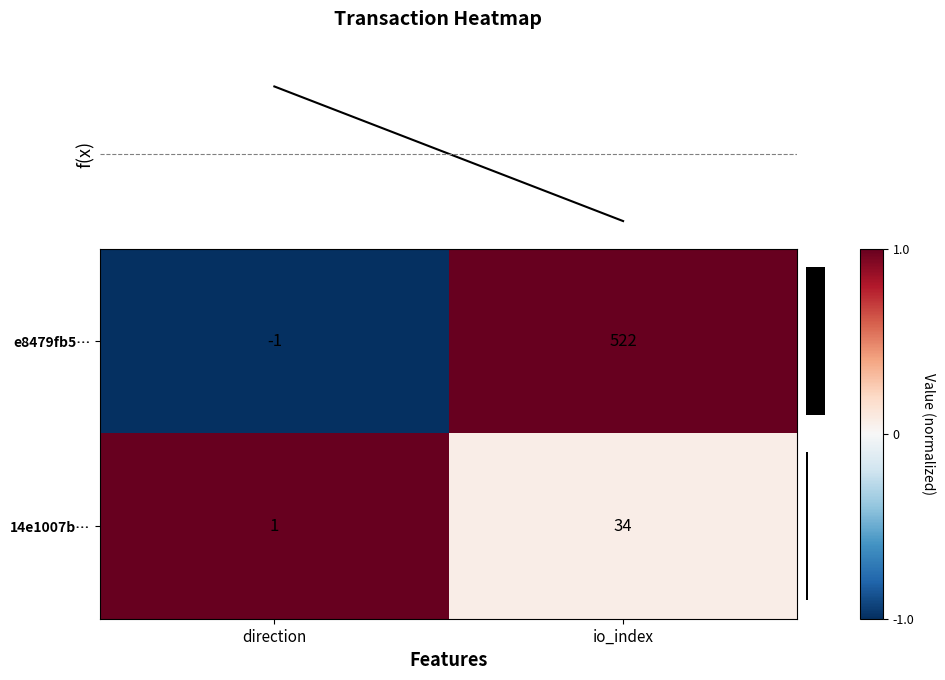

How many positive values does the e8479fb5… series have?

1